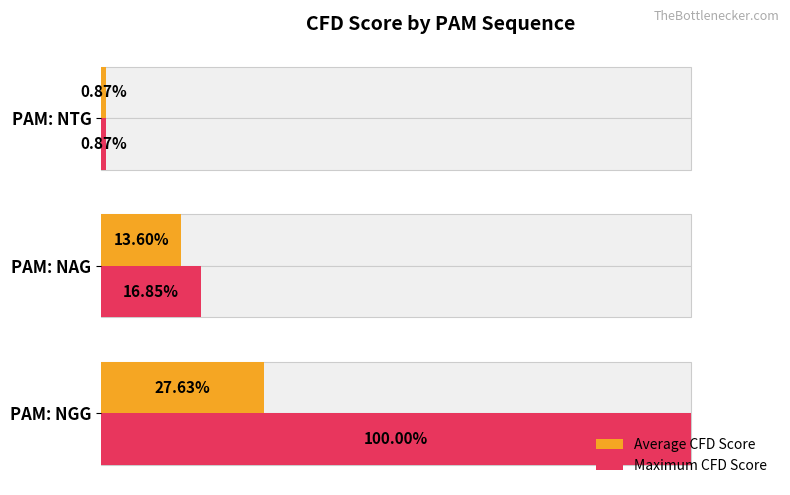

List the series in order of their peak value, lowest first.

Average CFD Score, Maximum CFD Score